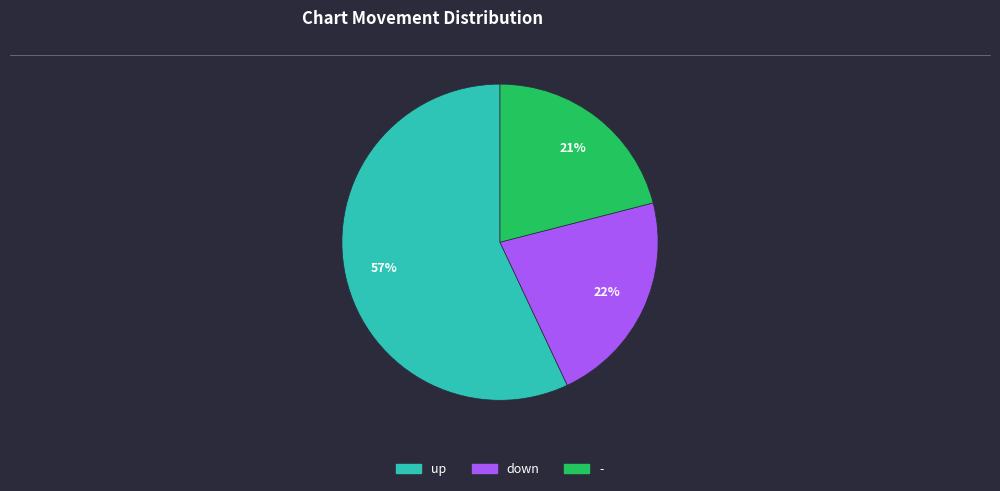

True or false: down accounts for 22% of the total.

True